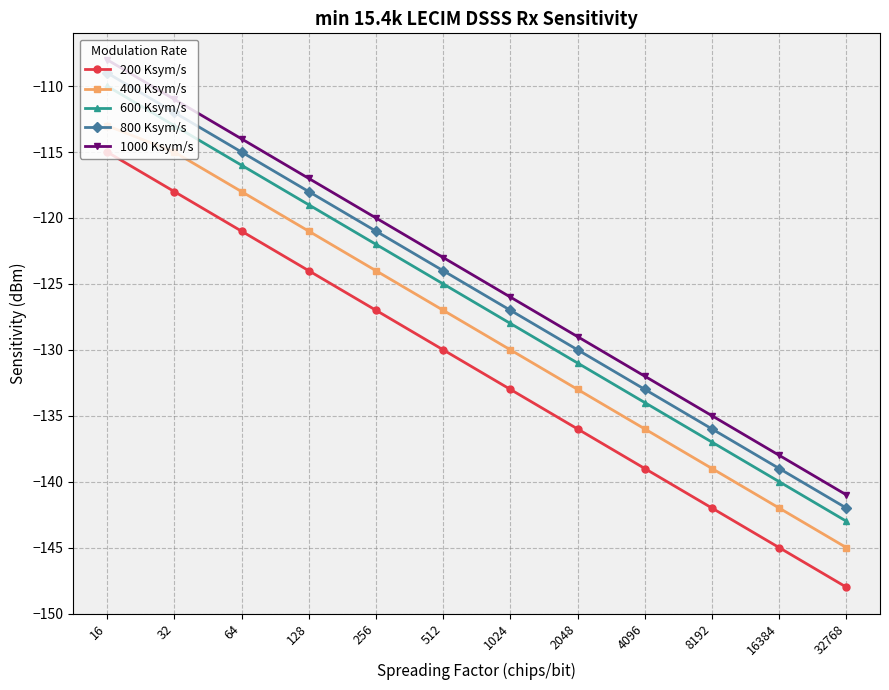

Rank the categories by 600 Ksym/s value from lowest to highest.

32768, 16384, 8192, 4096, 2048, 1024, 512, 256, 128, 64, 32, 16